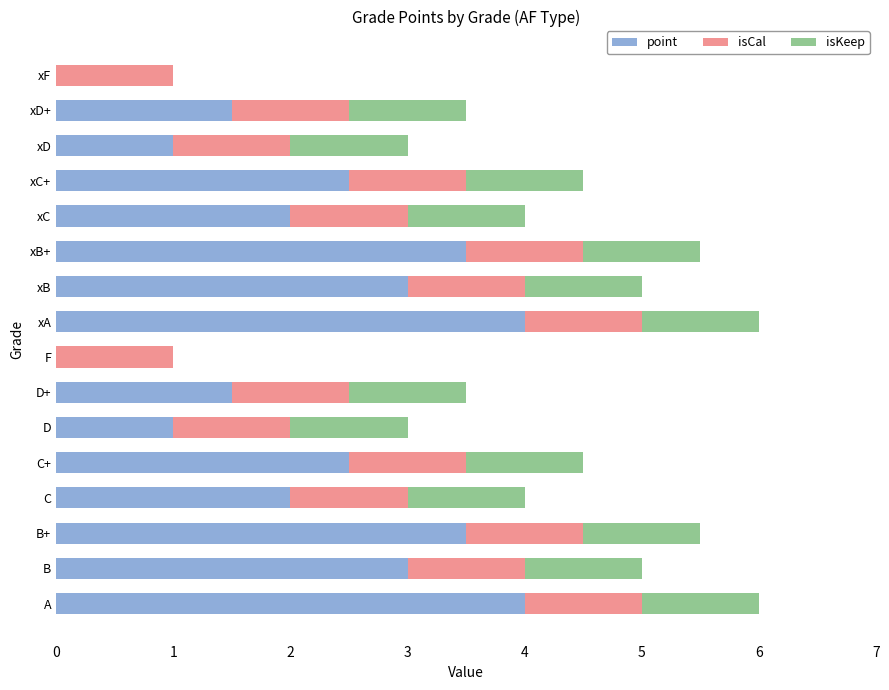

What is the total value across all series at xB+?

5.5